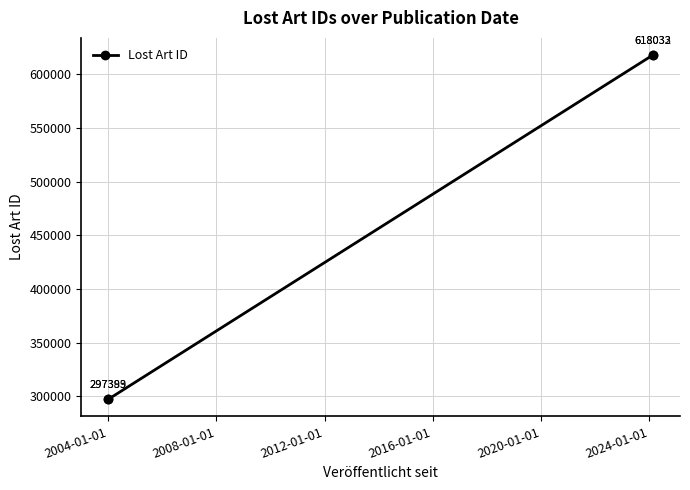

Is it true that the value at 2008-01-01 is 374363?

False